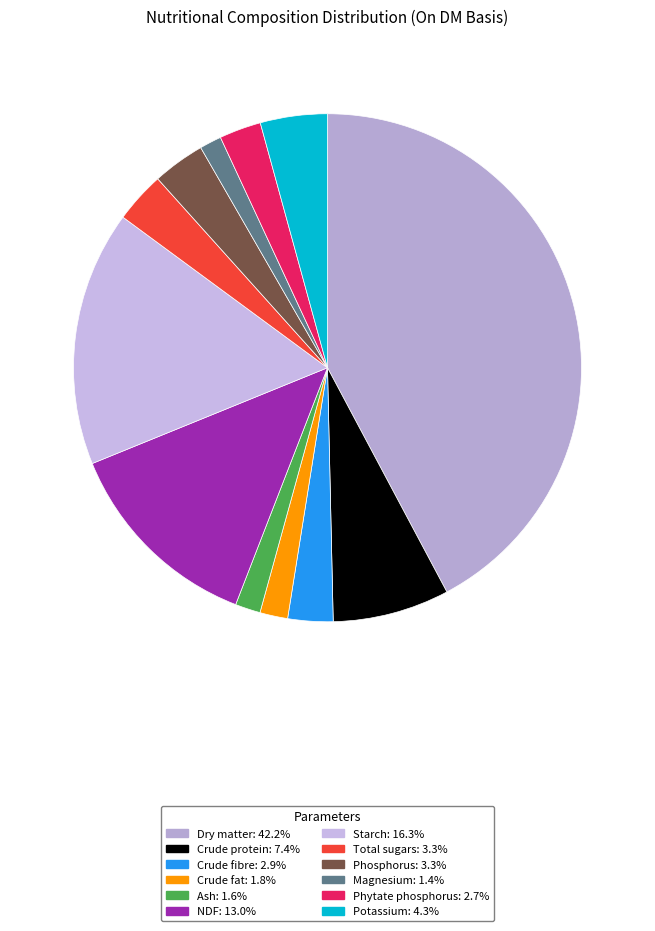

Which slice is the largest?

Dry matter